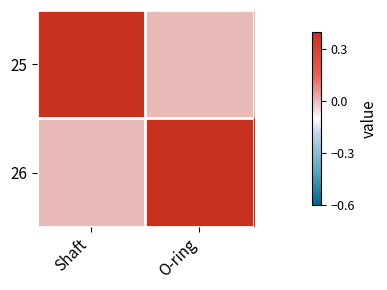

Rank the series at Shaft from highest to lowest value.

25, 26